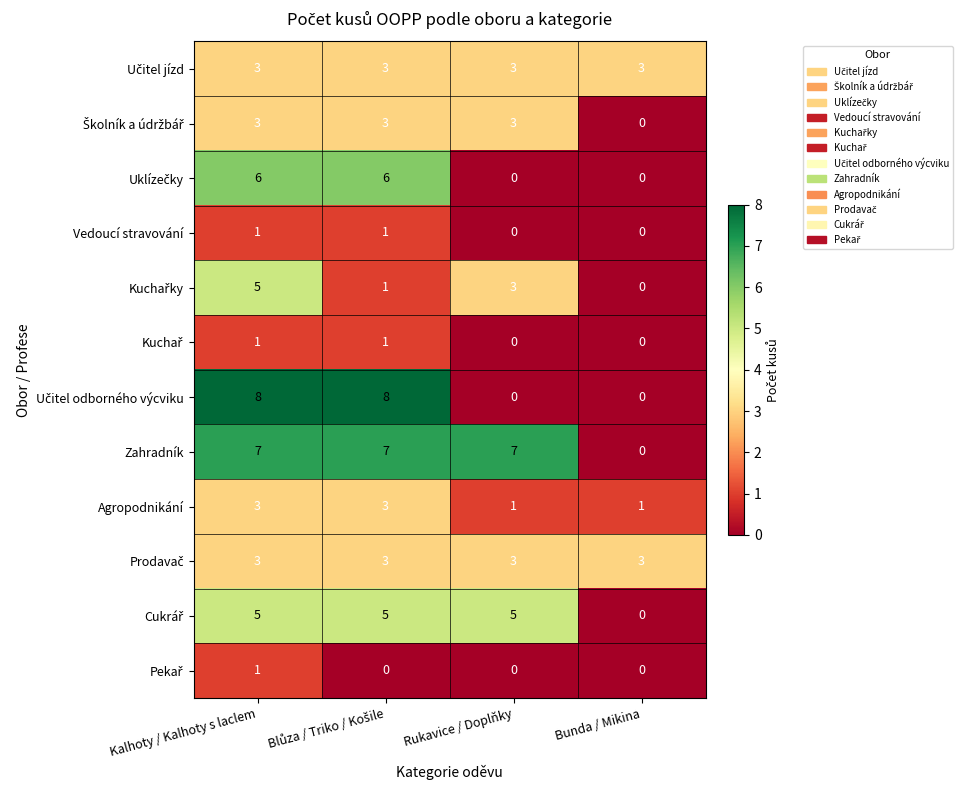

Where is Zahradník nearest to the value 3?

Bunda / Mikina